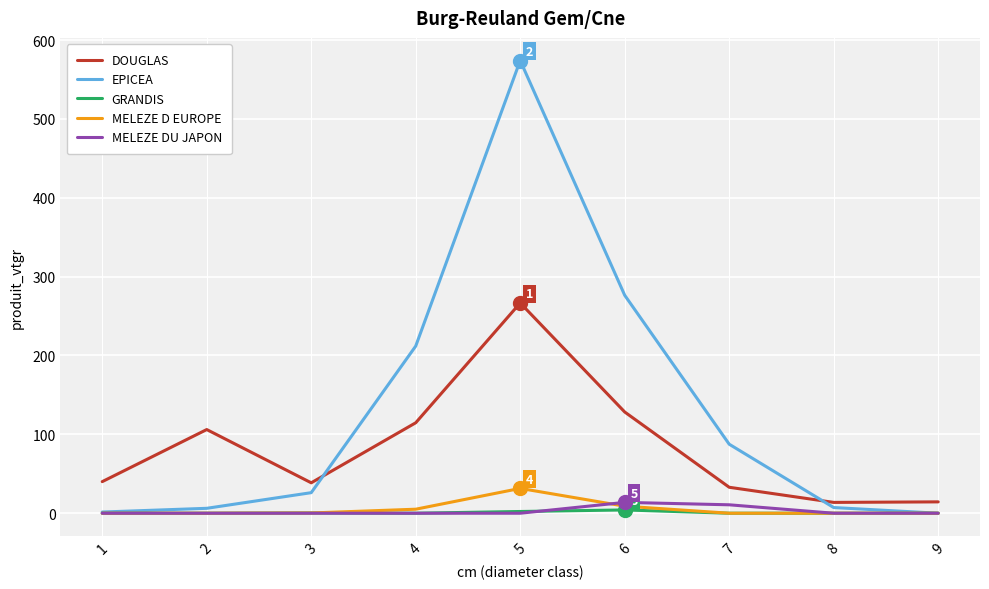

Which series has the widest spread of values?

EPICEA